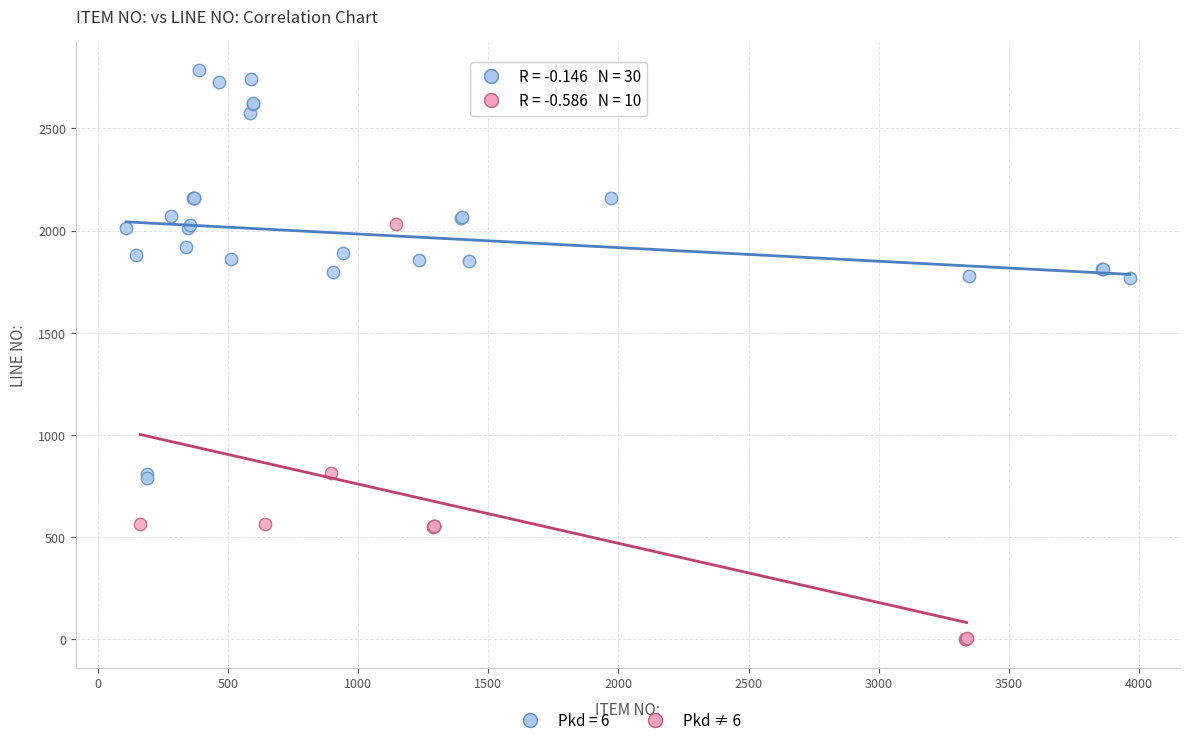

Which series contains the lowest Y value?

Pkd ≠ 6